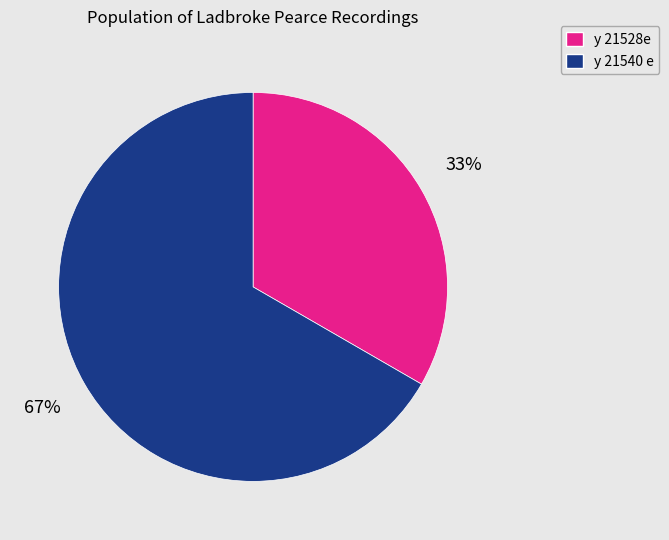

Combined, do y 21540 e and y 21528e account for over 50%?

Yes